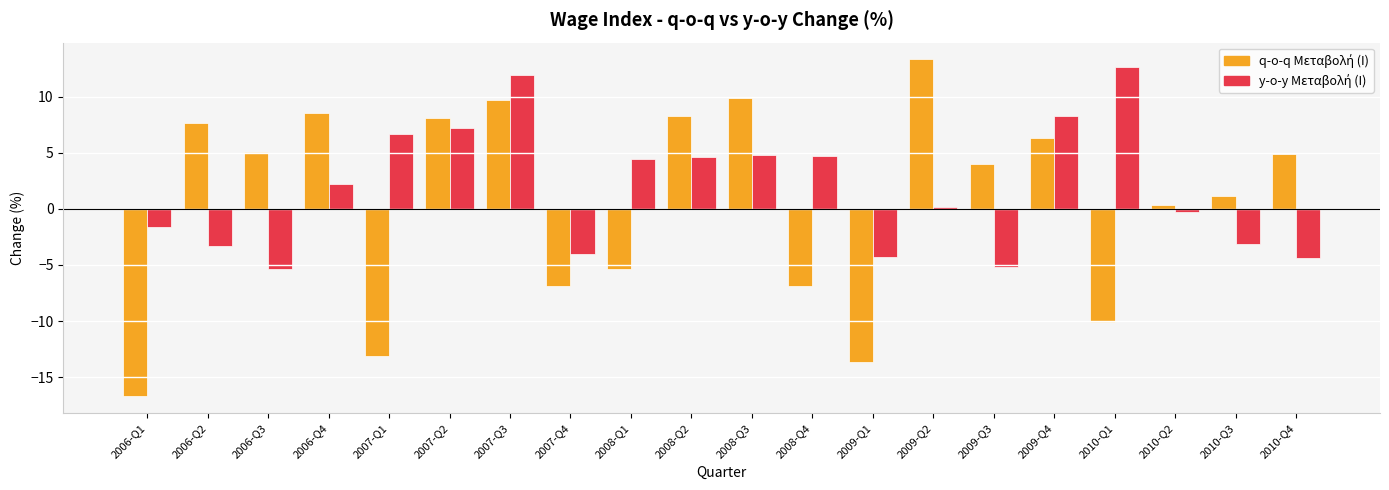

What is the total value across all series at 2008-Q4?

-2.2